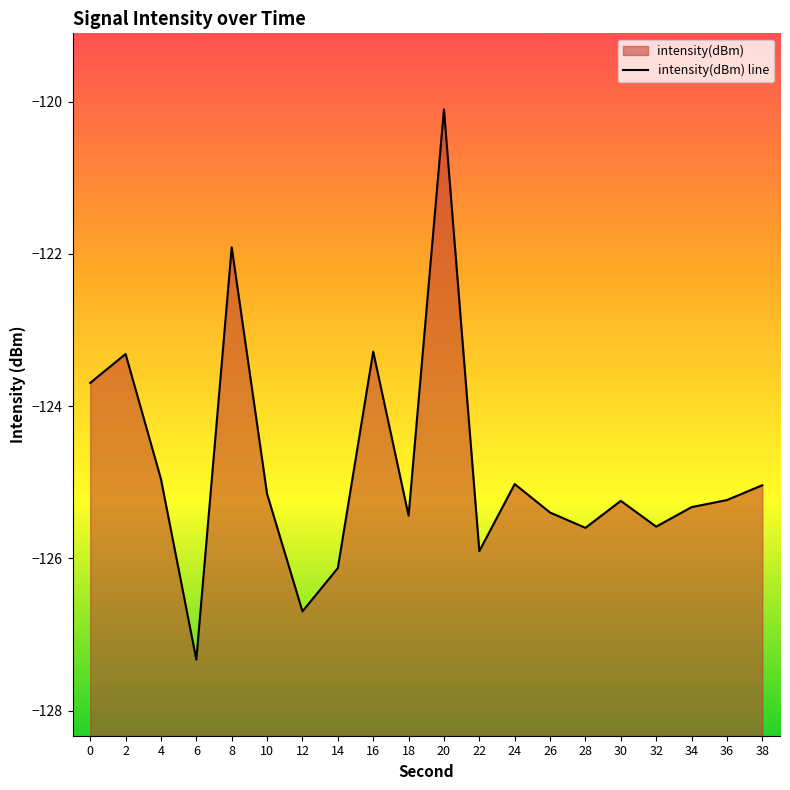

List the labels in order of value, smallest first.

6, 12, 14, 22, 28, 32, 18, 26, 34, 30, 36, 10, 38, 24, 4, 0, 2, 16, 8, 20